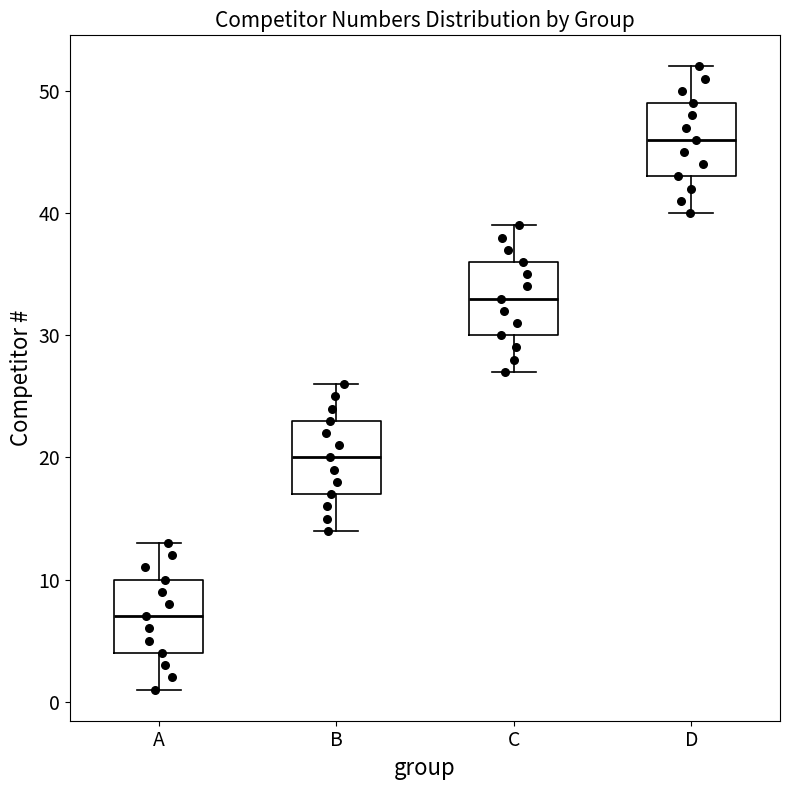

Which box has the highest median line?

D